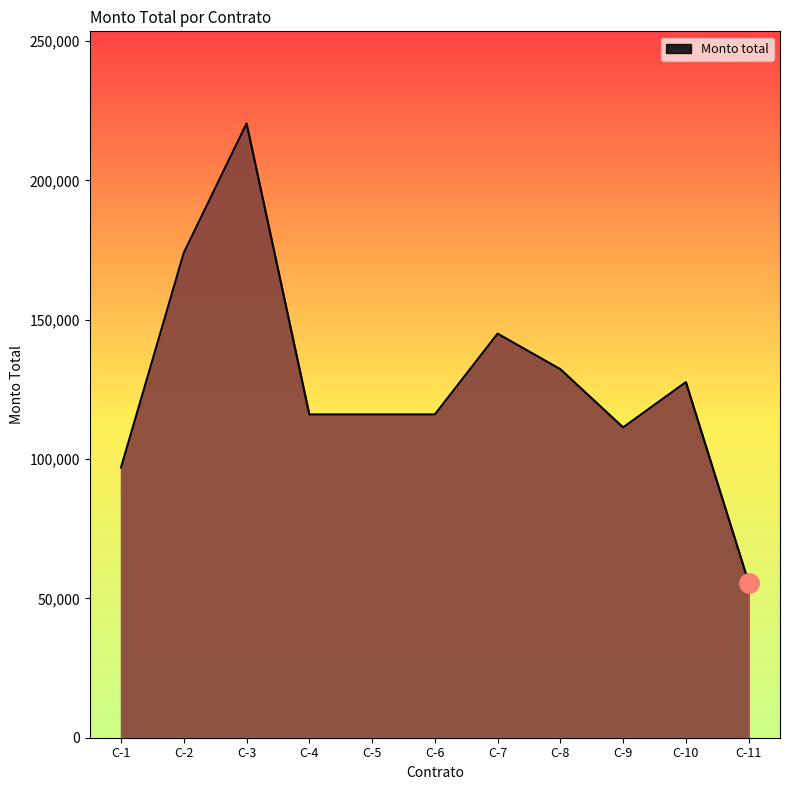

The value at C-8 is 132240. True or false?

True